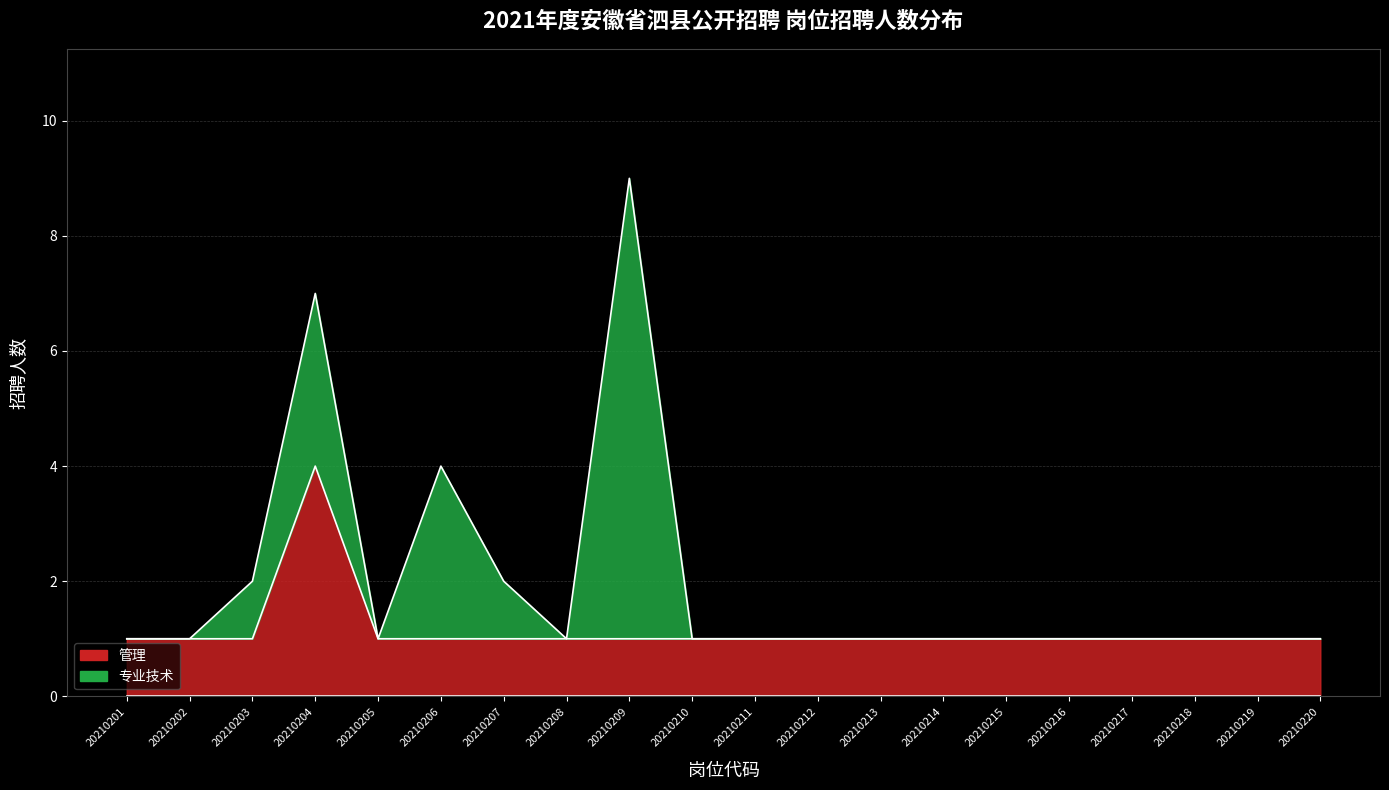

What is the value of the 20th point from the left?

1